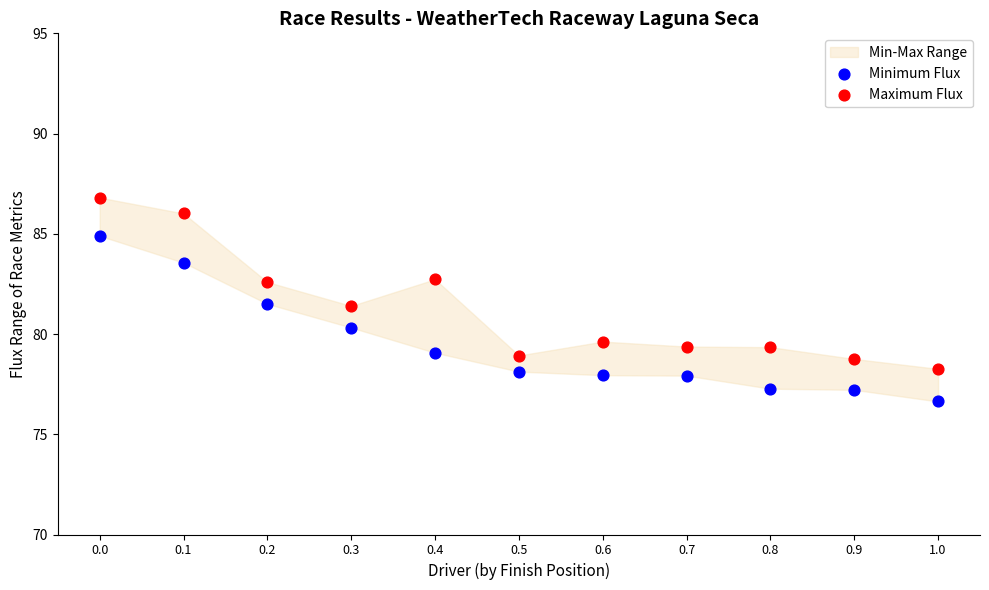

Across all data points, what is the range of Y values (max minus min)?

10.2